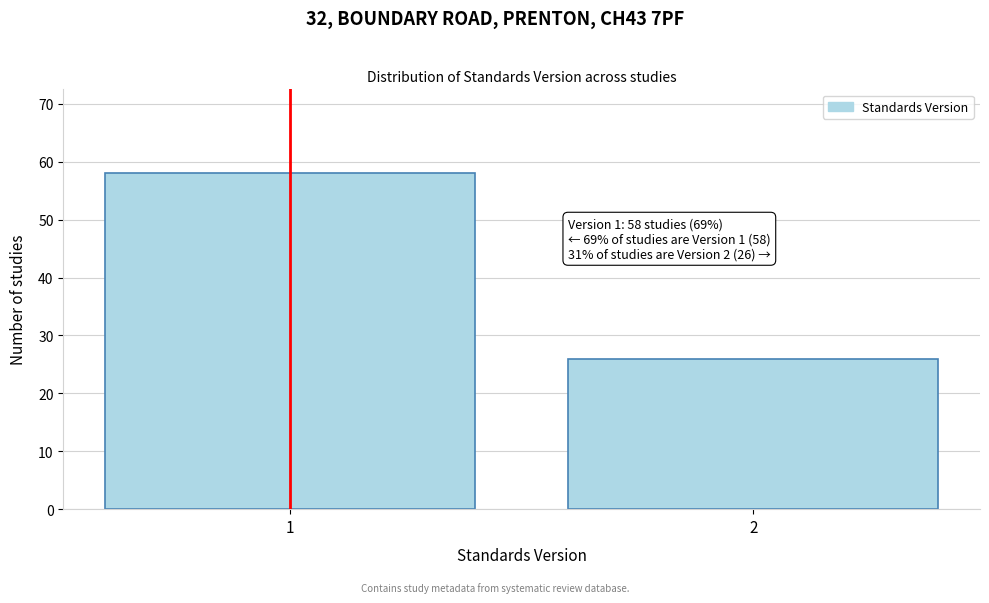

Reading left to right, extract all data points from this chart.

58	26